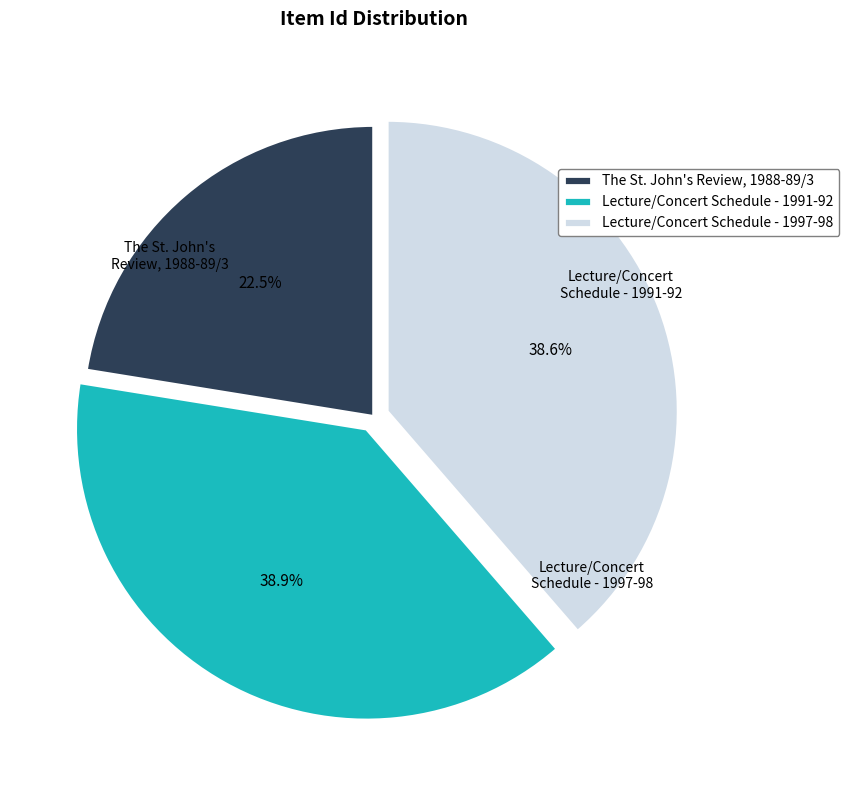

What percentage is NOT represented by The St. John's Review, 1988-89/3?

77.5%